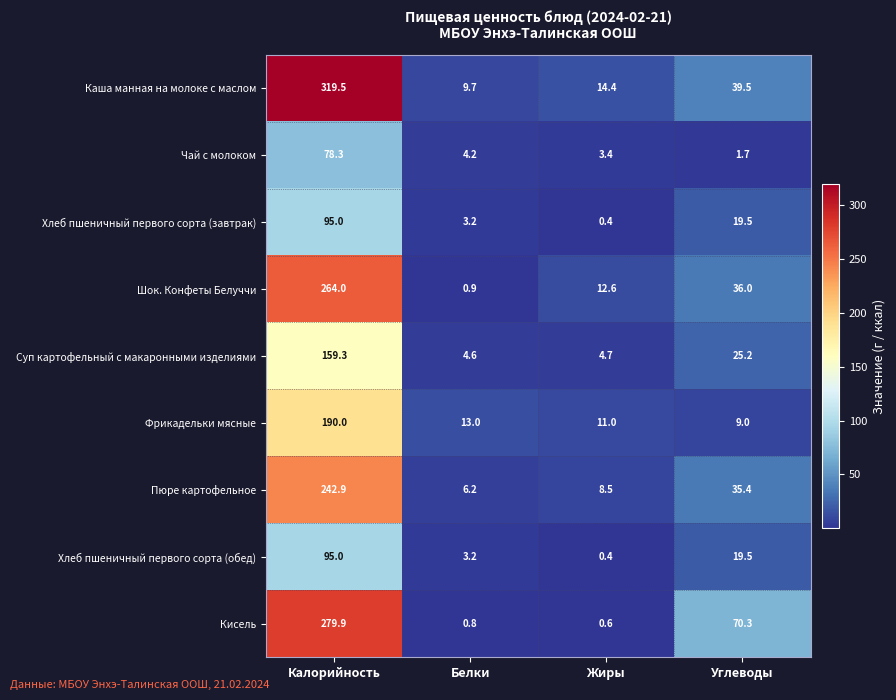

What is the spread (max minus min) of values at Калорийность?

241.2